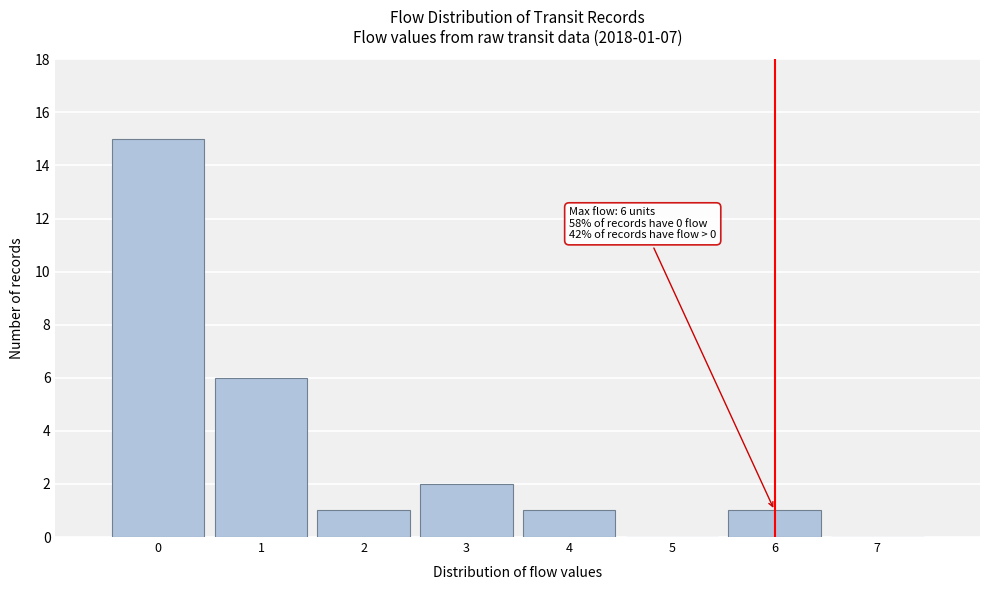

Which range on the x-axis has the tallest bar?

-0.5 to 0.5